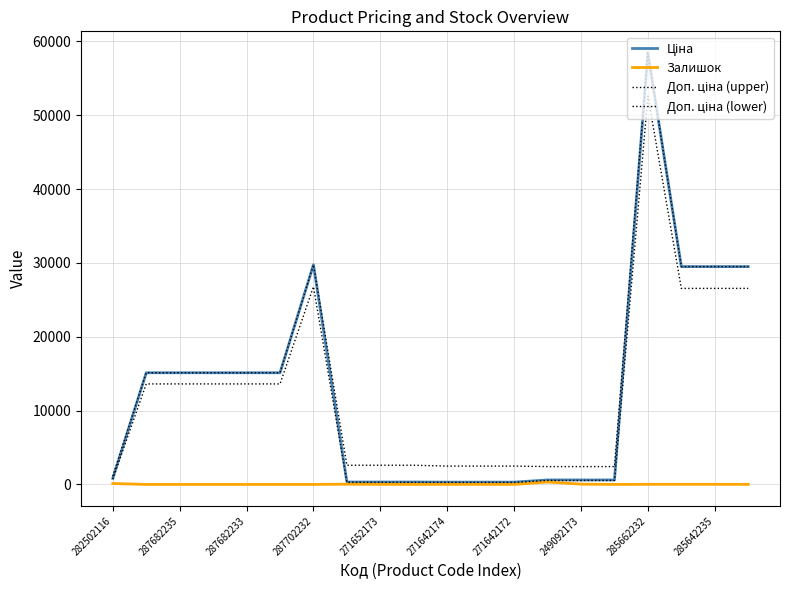

Does the chart have visible grid lines?

Yes